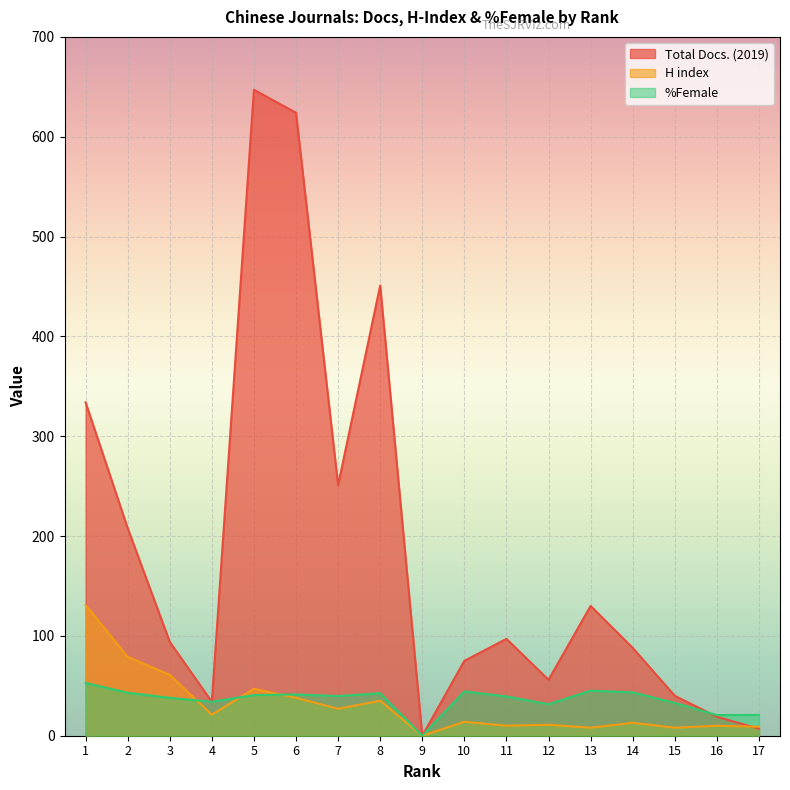

Reading left to right, what are all the values shown in this chart?

Total Docs. (2019): 334.0	208.0	94.0	34.0	647.0	624.0	251.0	451.0	0.0	75.0	97.0	56.0	130.0	88.0	40.0	19.0	7.0
H index: 131.0	79.0	61.0	21.0	47.0	38.0	27.0	35.0	0.0	14.0	10.0	11.0	8.0	13.0	8.0	10.0	9.0
%Female: 52.9	43.1	38.0	34.0	40.7	41.3	39.7	42.6	0.0	44.4	39.4	31.5	45.2	43.4	32.9	20.7	20.8